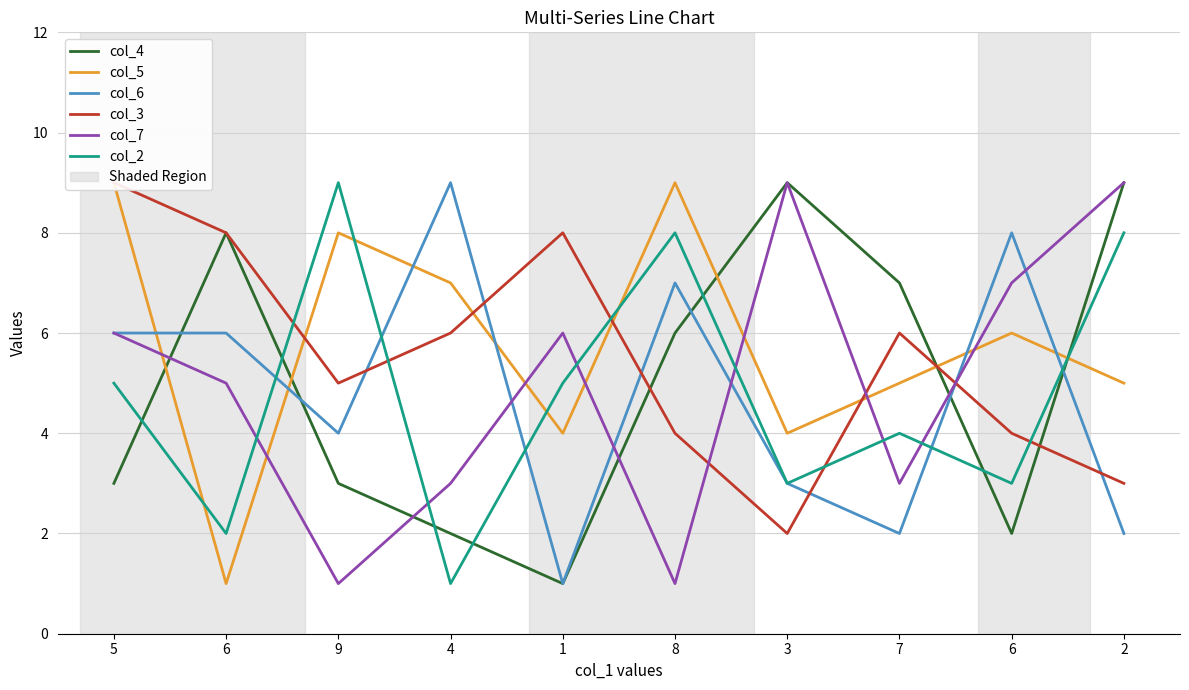

Reading right to left, what are all the values shown in this chart?

col_4: 2=9	6=2	7=7	3=9	8=6	1=1	4=2	9=3	6=8	5=3
col_5: 2=5	6=6	7=5	3=4	8=9	1=4	4=7	9=8	6=1	5=9
col_6: 2=2	6=8	7=2	3=3	8=7	1=1	4=9	9=4	6=6	5=6
col_3: 2=3	6=4	7=6	3=2	8=4	1=8	4=6	9=5	6=8	5=9
col_7: 2=9	6=7	7=3	3=9	8=1	1=6	4=3	9=1	6=5	5=6
col_2: 2=8	6=3	7=4	3=3	8=8	1=5	4=1	9=9	6=2	5=5